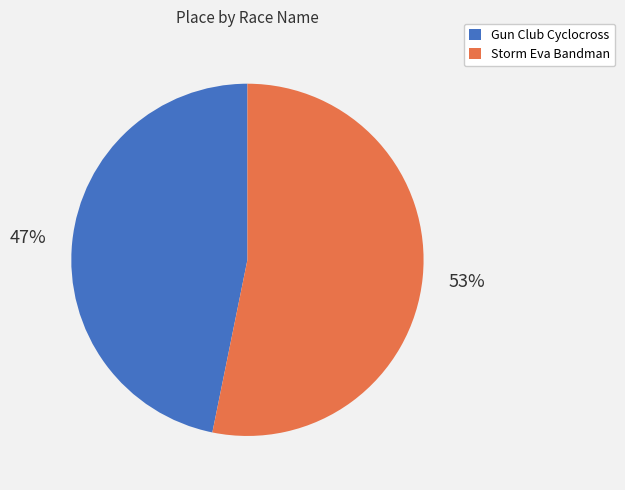

Do Storm Eva Bandman and Gun Club Cyclocross together represent more than half of the pie?

Yes